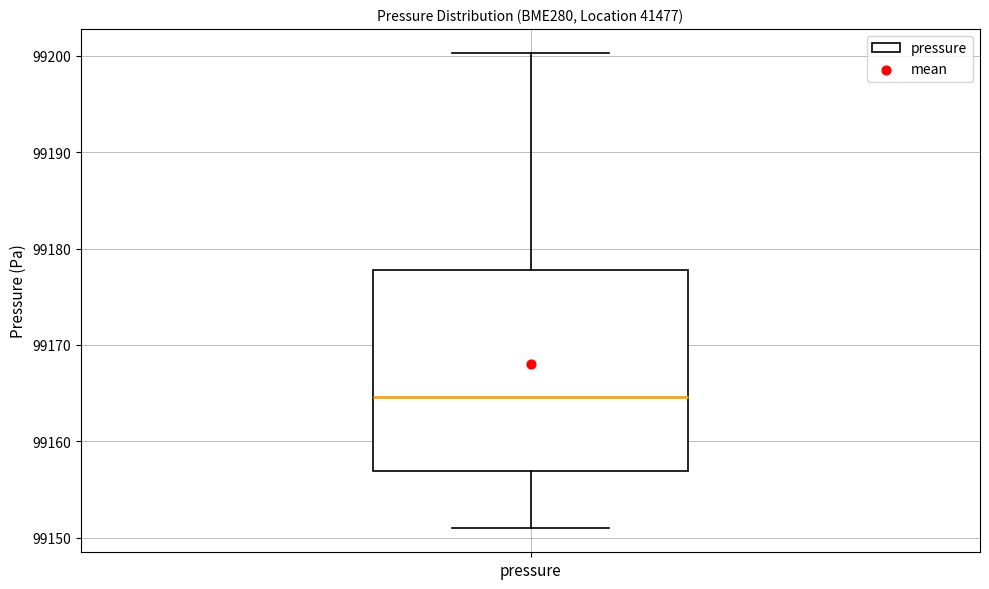

Transcribe this box plot: give where the median line is, the range the box spans, and where the two whiskers end, as read against the y-axis. The values are not printed on the chart, so give them approximately, as read against the axis.

median 99165, box 99157 to 99178, whiskers 99151 to 99200